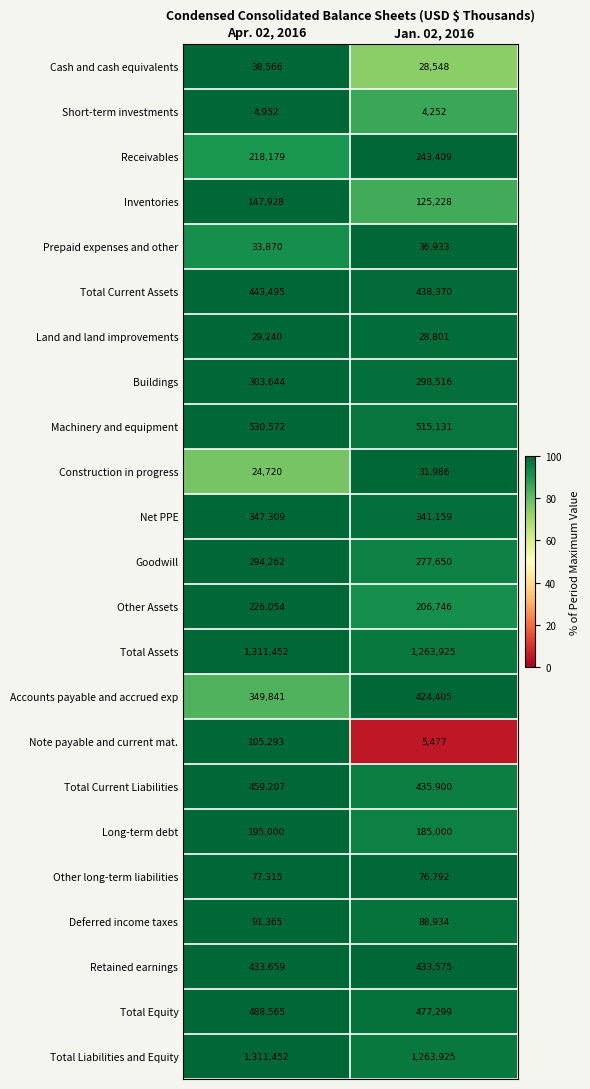

Which category has the highest value across all series?

Apr. 02, 2016